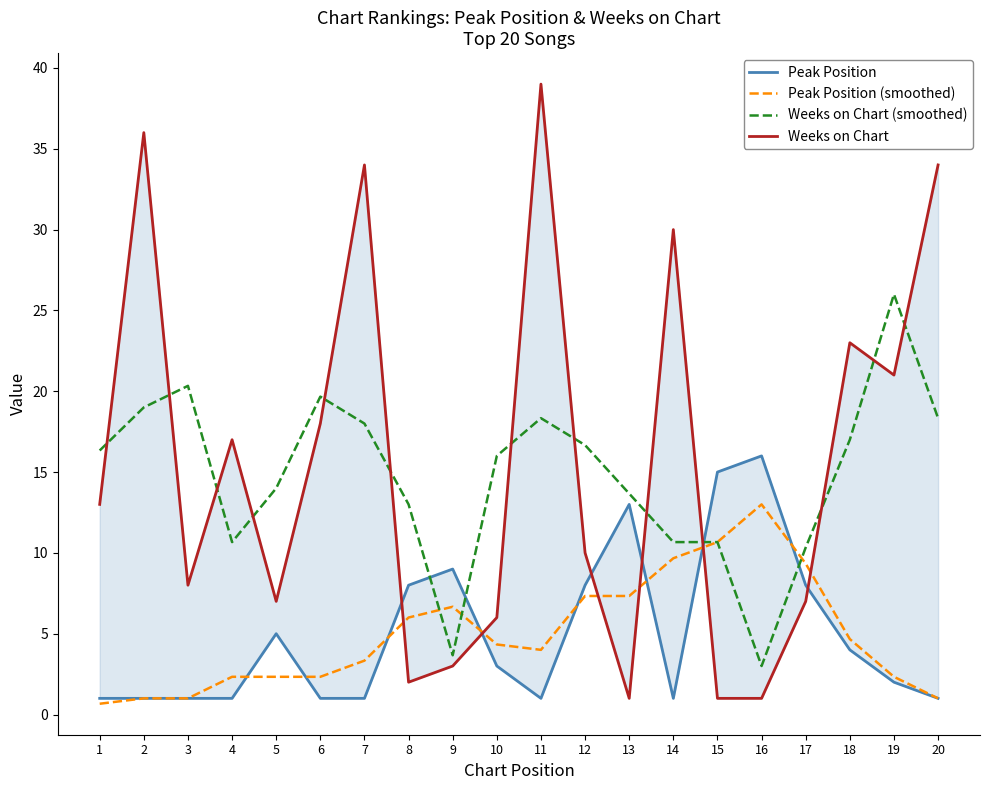

True or false: Weeks on Chart and Peak Position cross at least once.

True